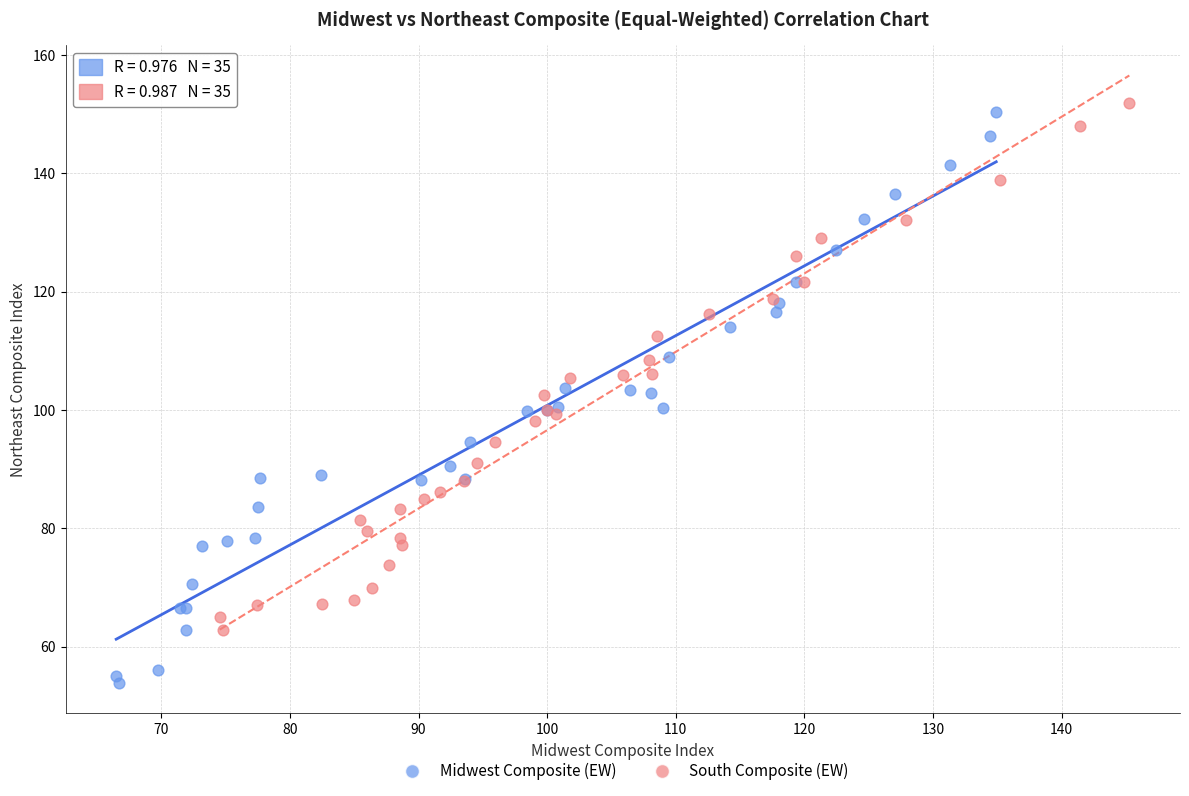

Which series reaches the maximum Y coordinate?

South Composite (EW)